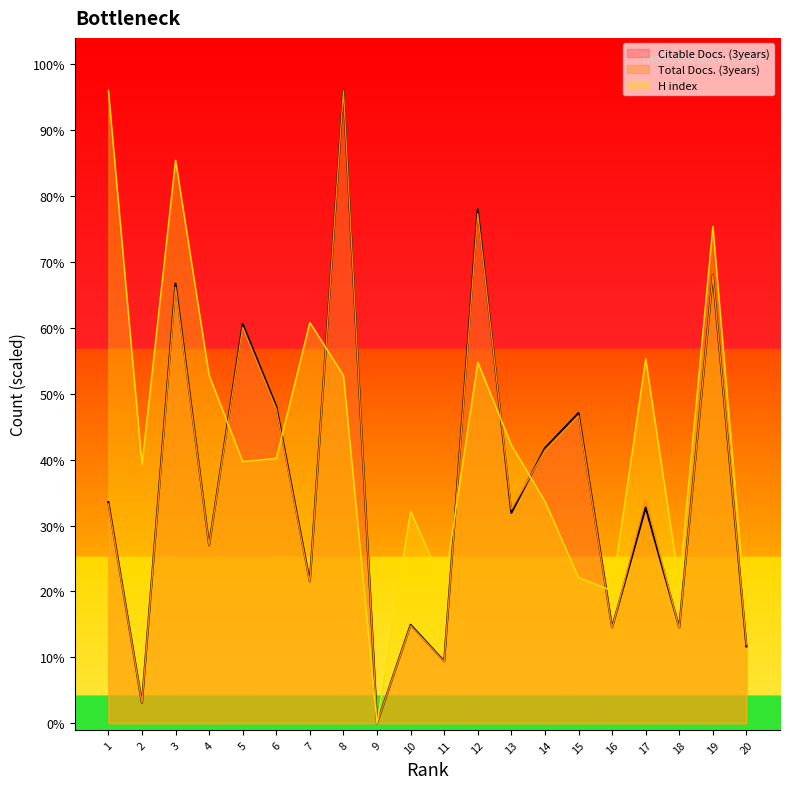

Rank the categories by H index value from lowest to highest.

9, 20, 16, 11, 18, 15, 10, 14, 2, 5, 6, 13, 4, 8, 12, 17, 7, 19, 3, 1